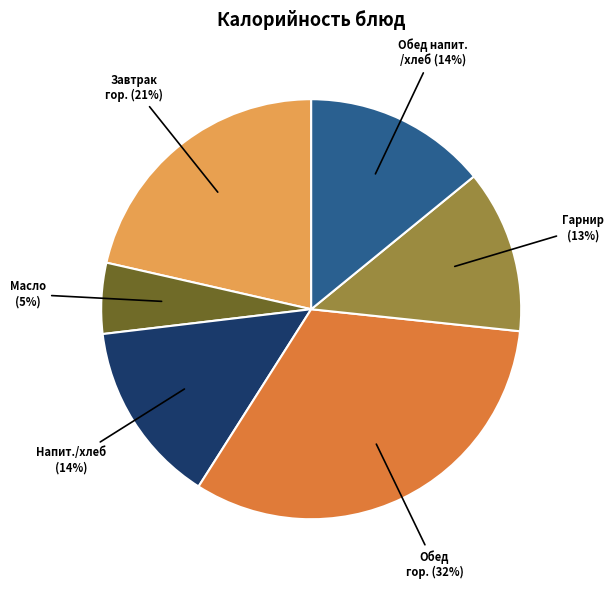

Is there a majority slice in this chart?

No